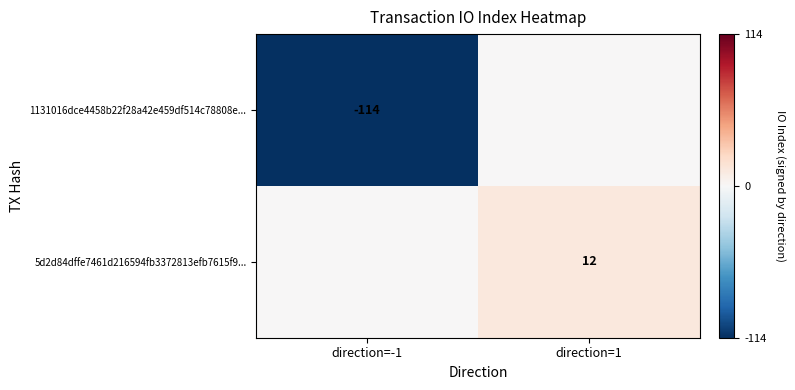

Is the value of 5d2d84dffe7461d216594fb3372813efb7615f9... at direction=1 greater than the value of 1131016dce4458b22f28a42e459df514c78808e... at direction=-1?

Yes